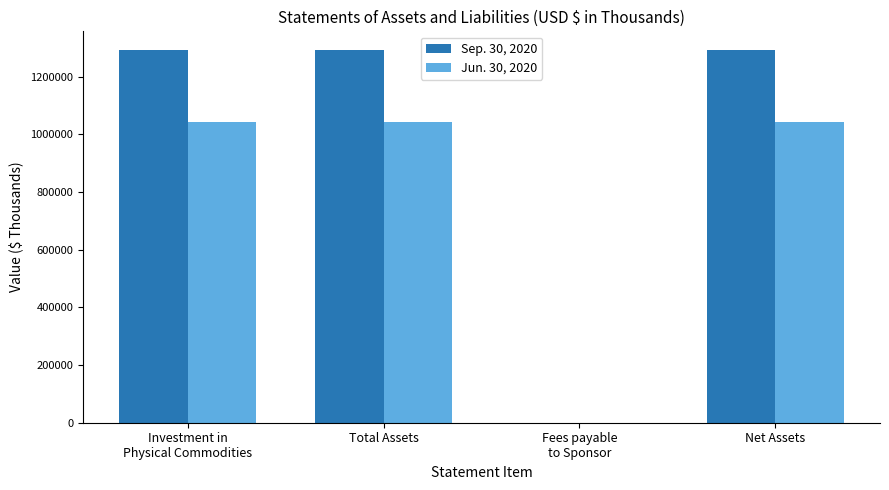

How many groups of bars are there?

4